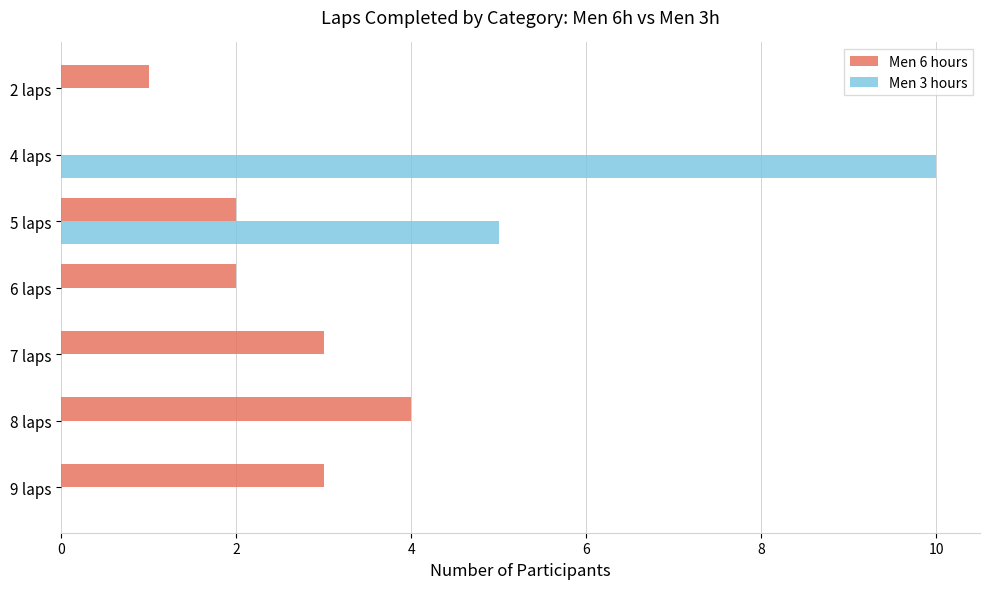

Is it true that Men 6 hours equals 1 at 8 laps?

False